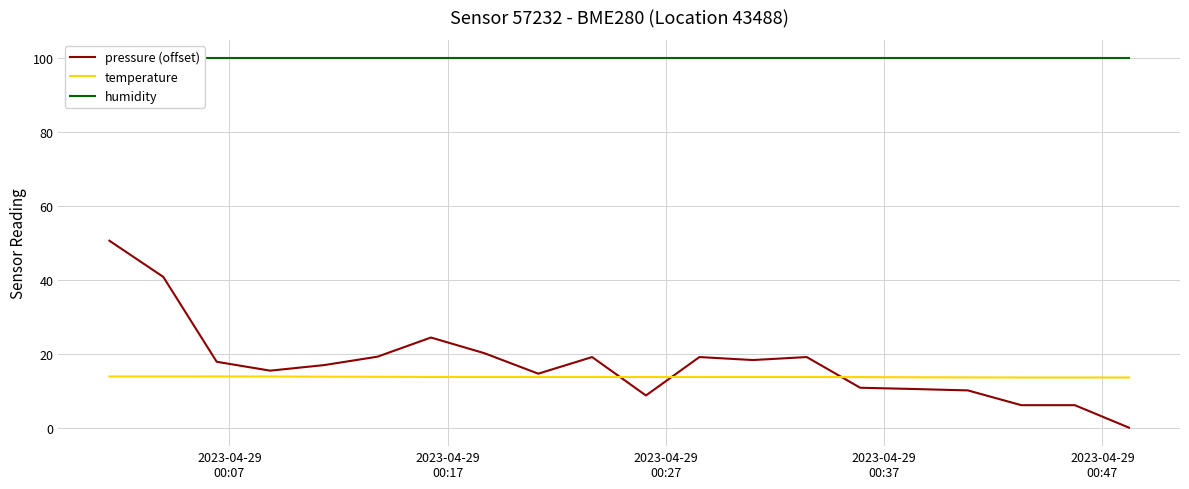

What is the minimum value for temperature?

13.6